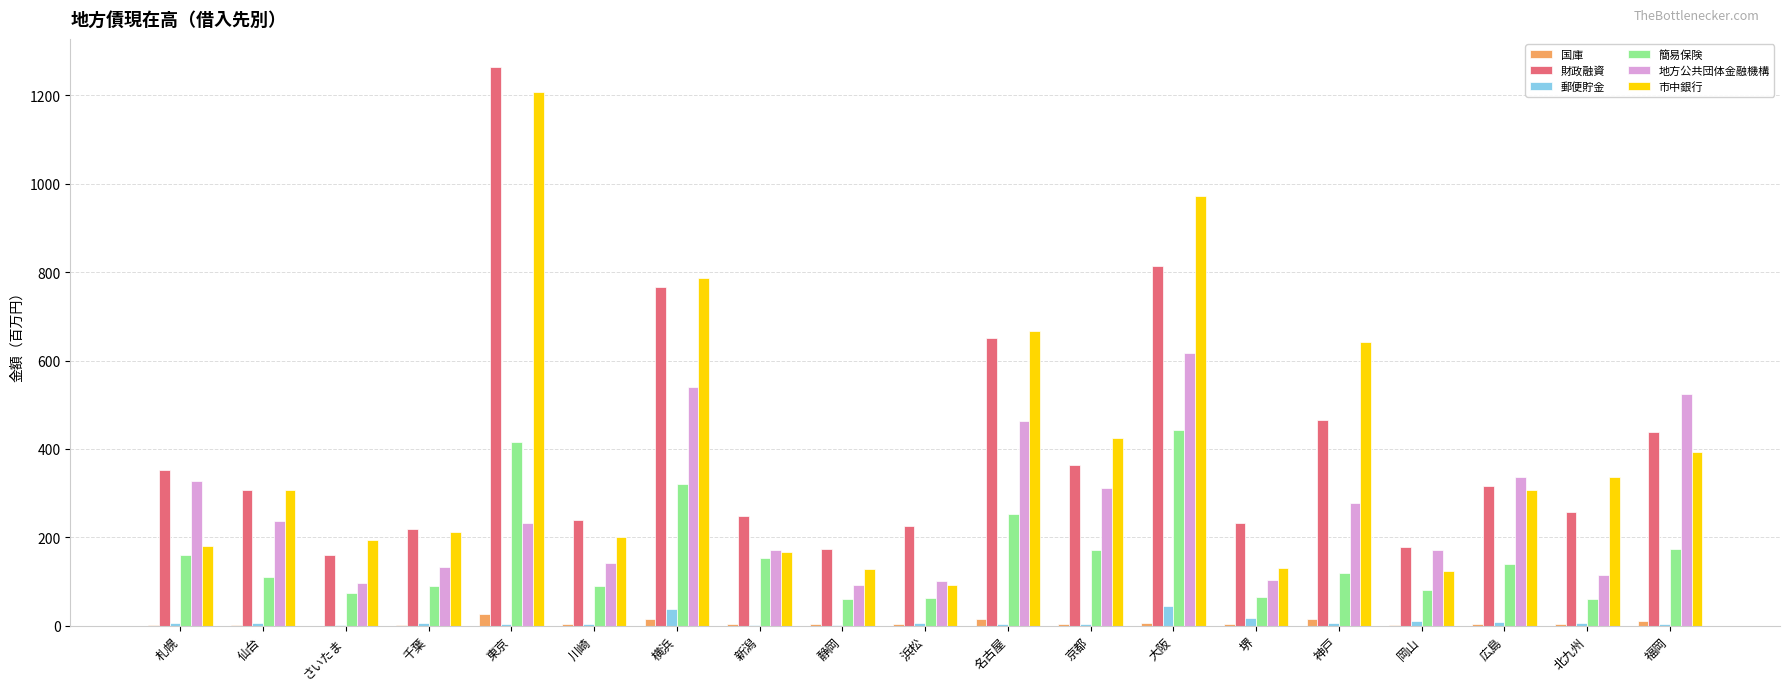

Count the number of categories in the chart.

19